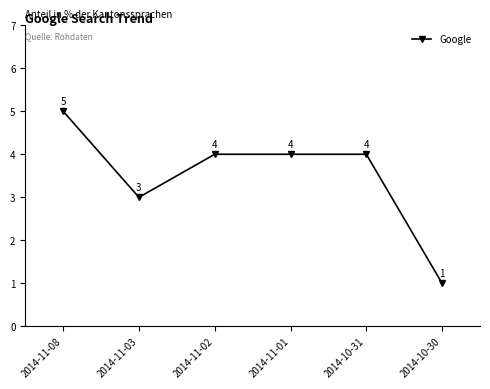

Is it true that the value at 2014-10-31 is 4?

True